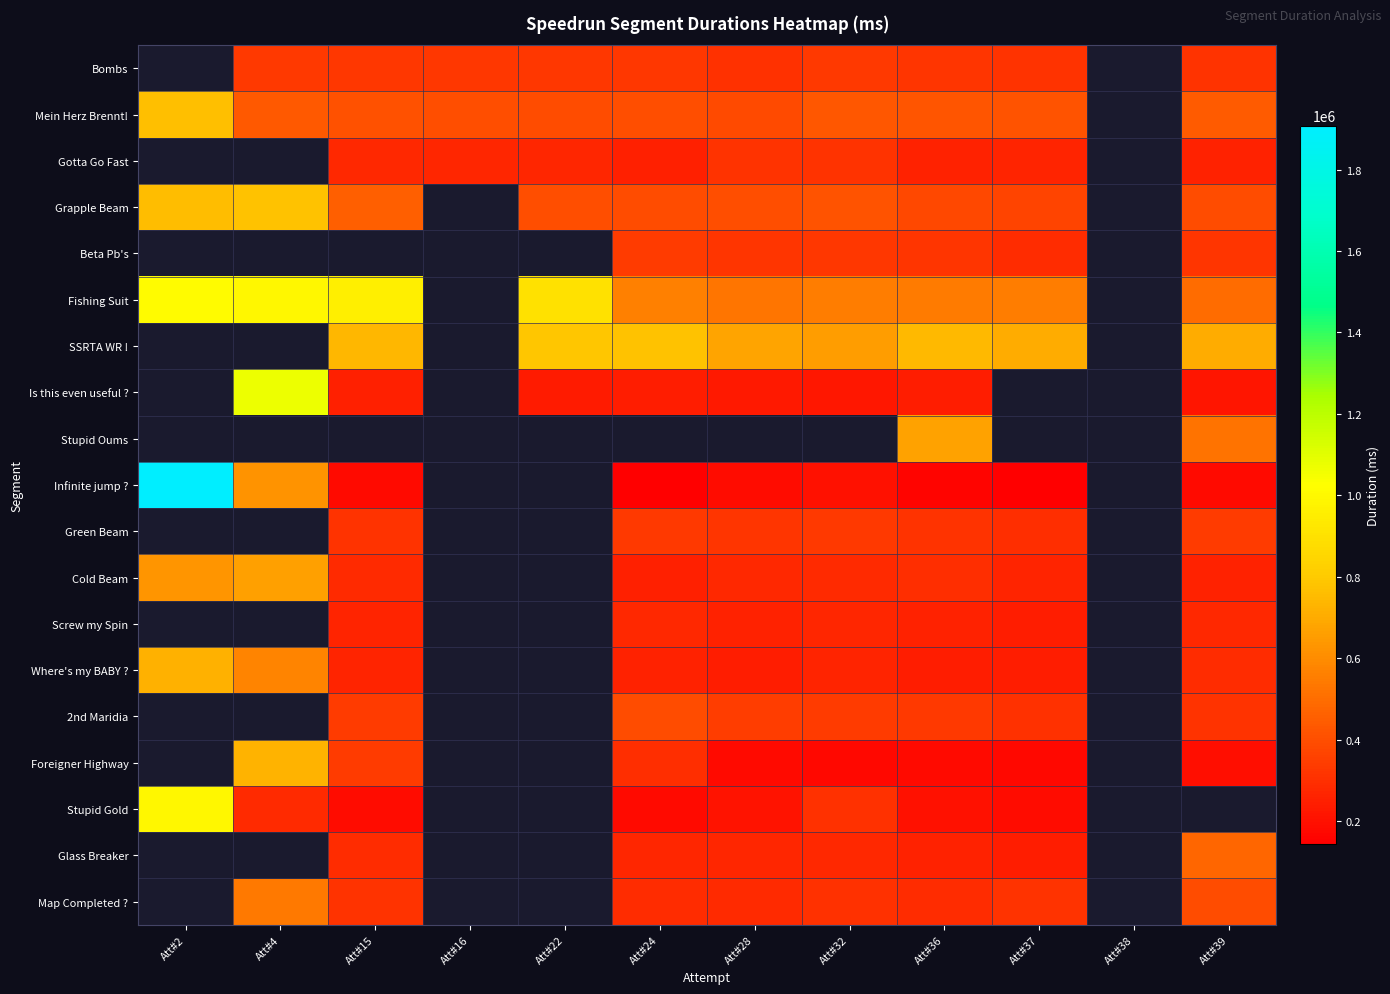

How many series are shown in this chart?

19